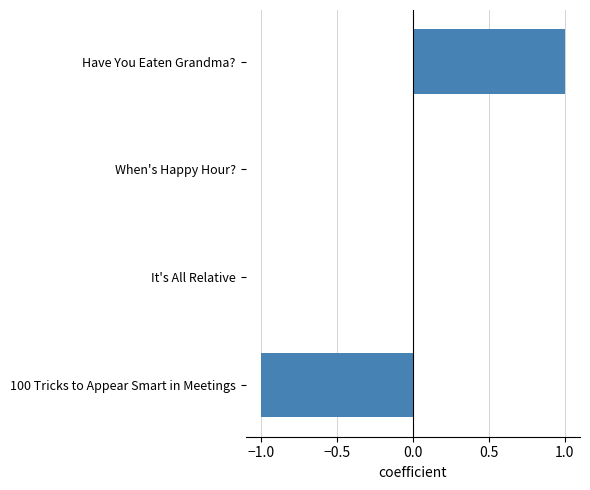

True or false: the data shows 0 at 100 Tricks to Appear Smart in Meetings.

False